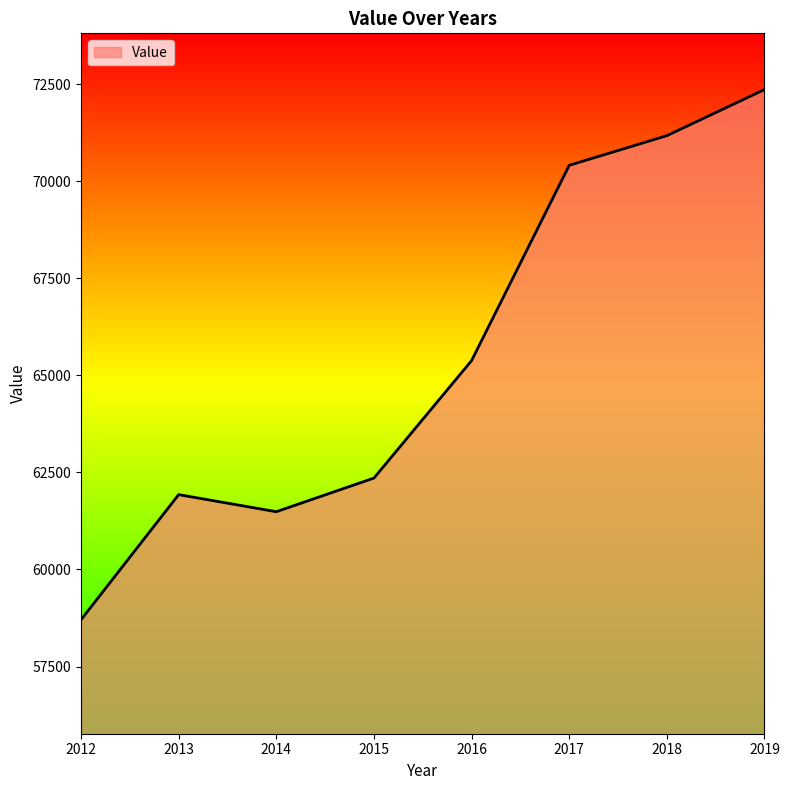

How many categories are shown in the chart?

8